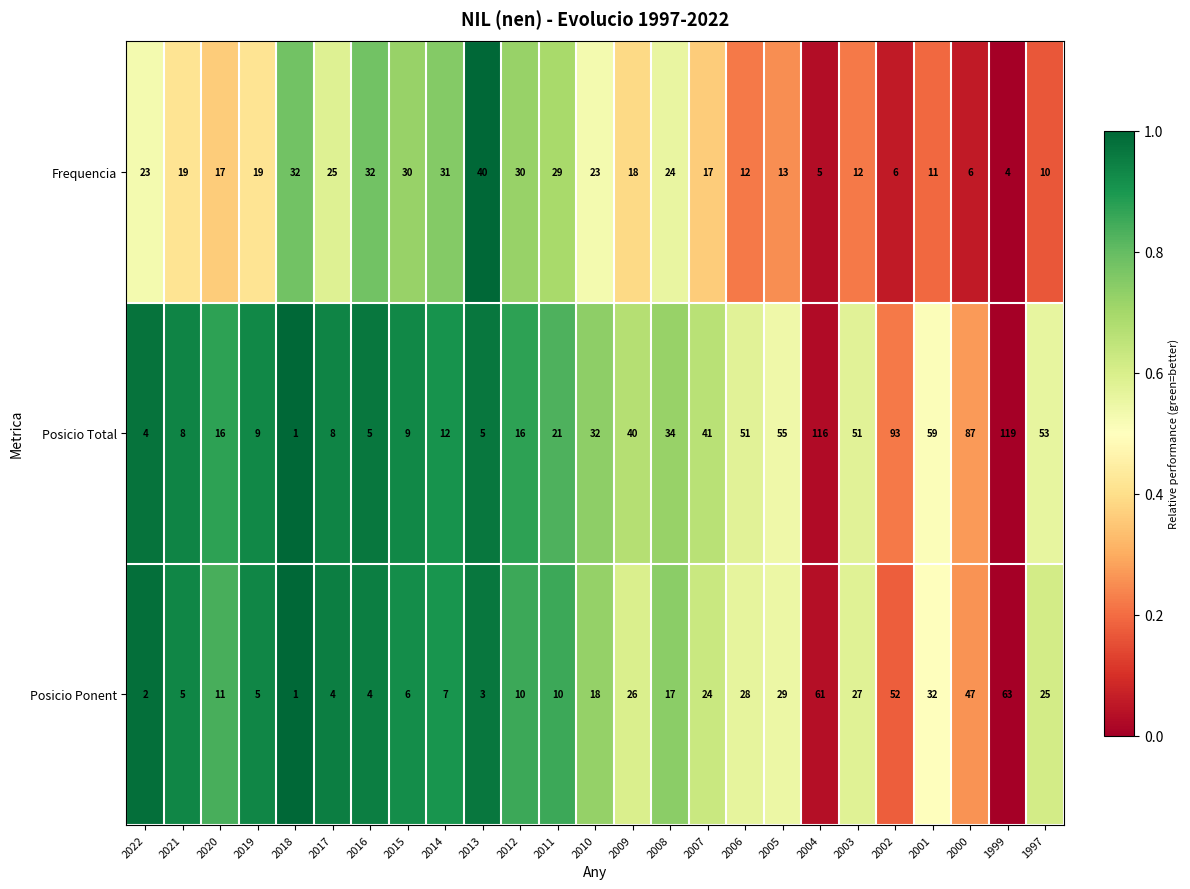

What is the average value of the Posicio Total series?

38